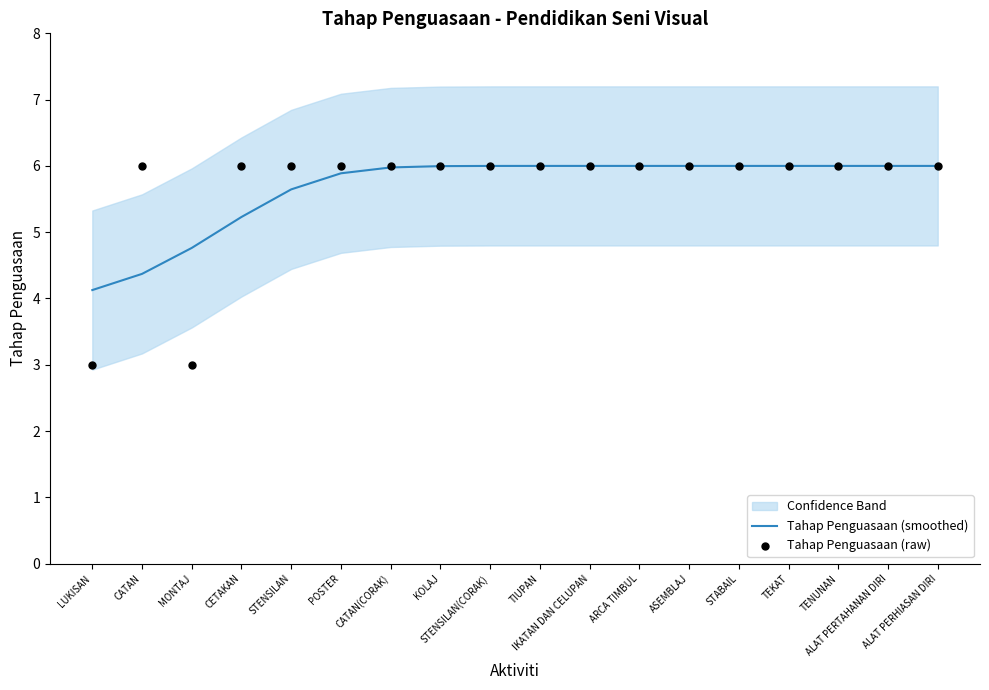

Which series has the widest spread of Y values?

Tahap Penguasaan (raw)